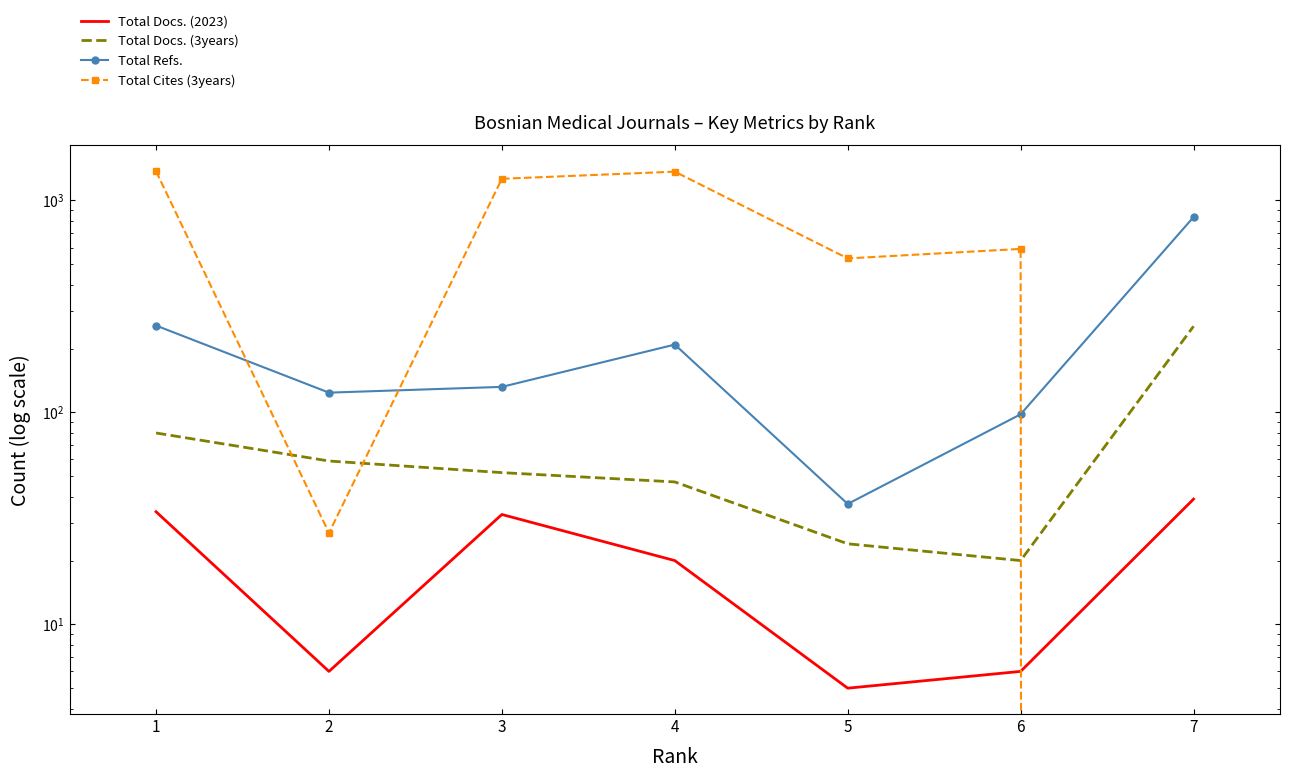

What is the maximum value for Total Docs. (2023)?

39